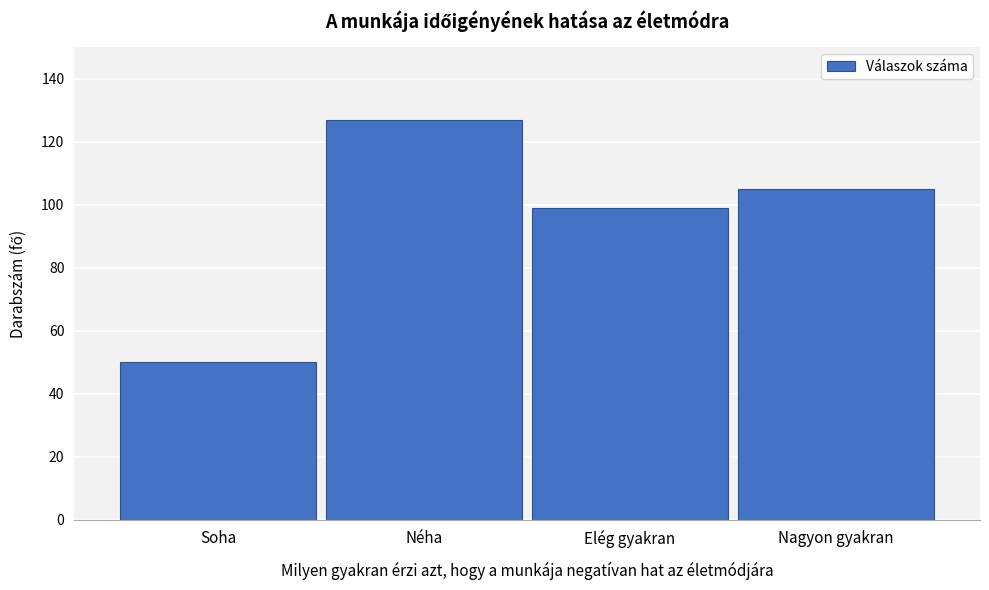

Reading left to right, extract all data points from this chart.

50	127	99	105